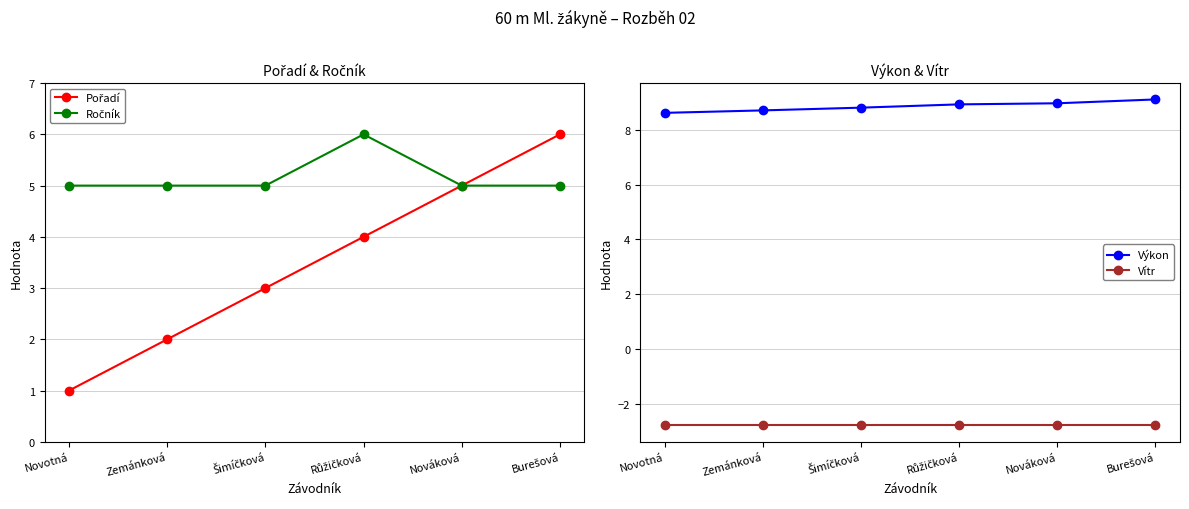

Which series has the largest range (max minus min)?

Pořadí